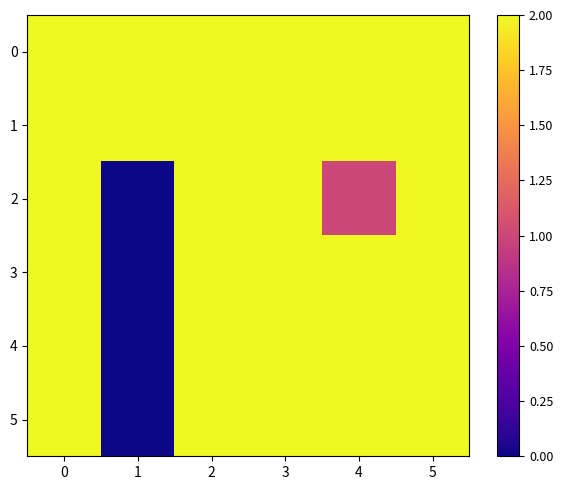

Reading right to left, what are all the values shown in this chart?

0: 5=2	4=2	3=2	2=2	1=2	0=2
1: 5=2	4=2	3=2	2=2	1=2	0=2
2: 5=2	4=1	3=2	2=2	1=0	0=2
3: 5=2	4=2	3=2	2=2	1=0	0=2
4: 5=2	4=2	3=2	2=2	1=0	0=2
5: 5=2	4=2	3=2	2=2	1=0	0=2